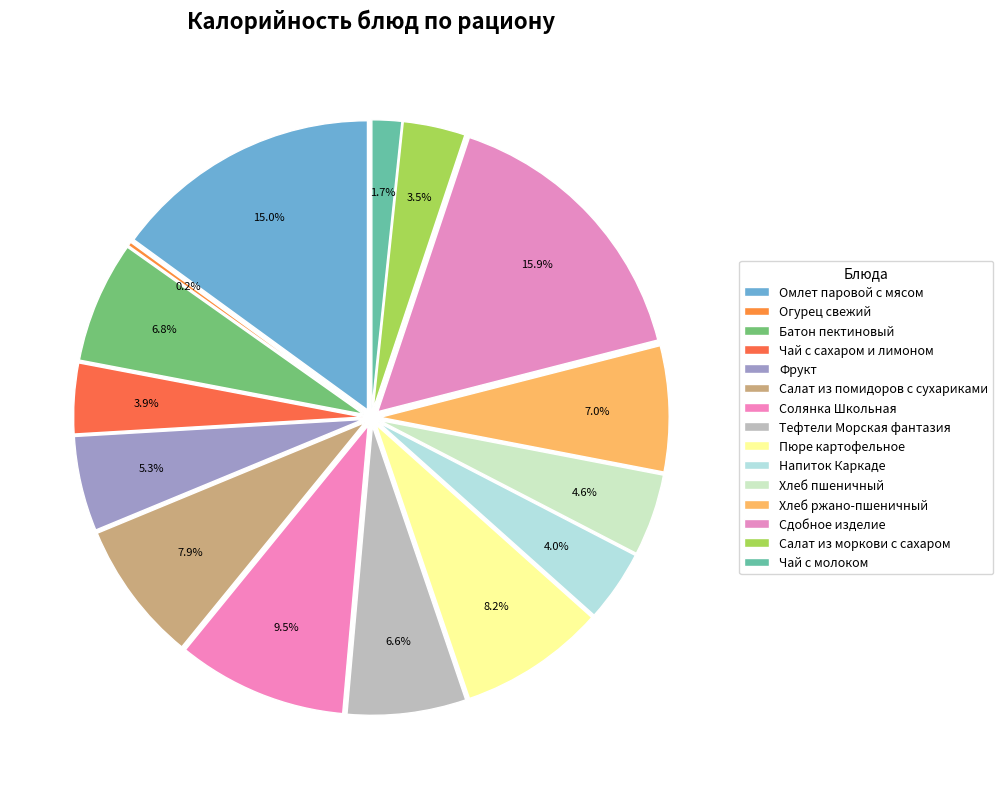

Approximately how many times larger is the value at Хлеб пшеничный compared to Чай с молоком?

2.8